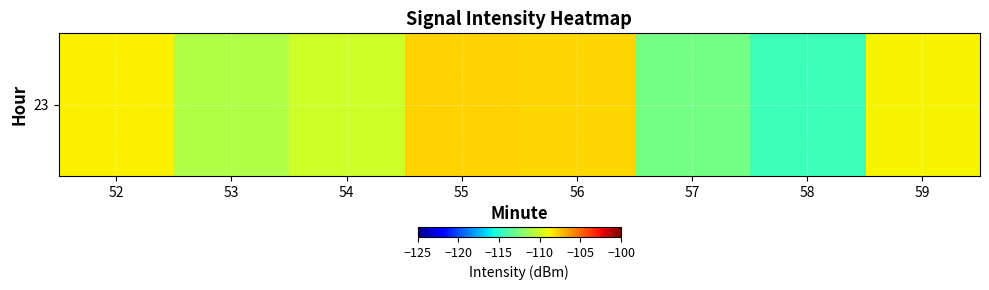

What is the smallest value displayed?

-114.4